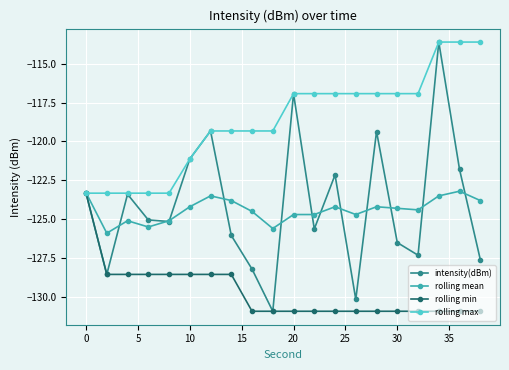

True or false: intensity(dBm) has more than 1 interior local peaks.

True